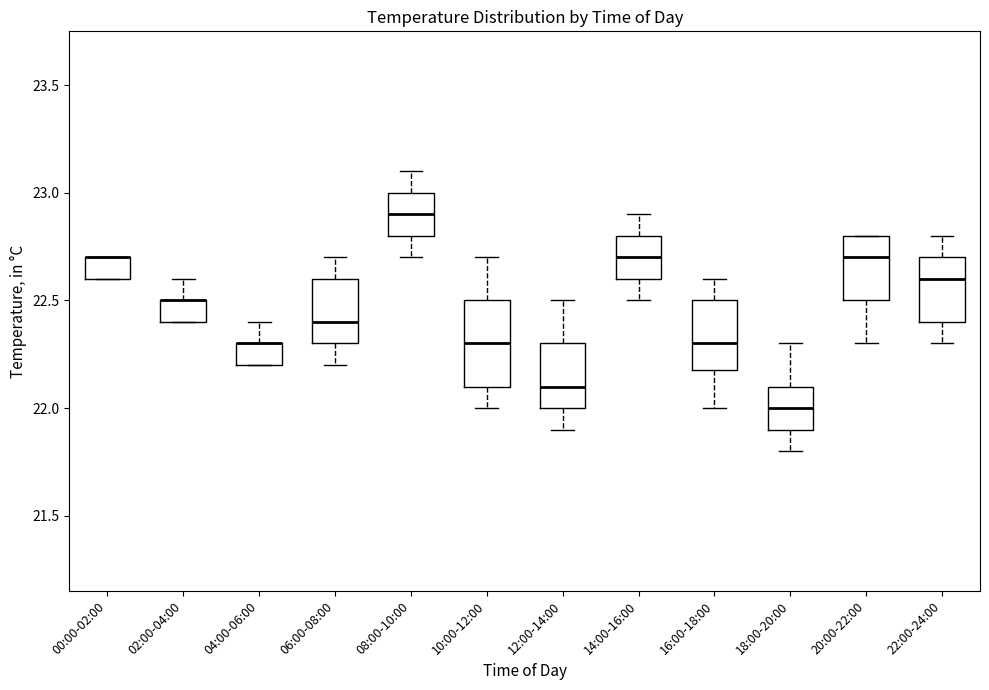

Reading left to right, read every box against the y-axis: the position of its median line, the range the box covers, and the ends of its whiskers. The values are not printed on the chart, so give them approximately, as read against the axis.

00:00-02:00: median 22.7 (drawn on the box's upper edge), box 22.6 to 22.7, whiskers 22.6 to 22.7
02:00-04:00: median 22.5 (drawn on the box's upper edge), box 22.4 to 22.5, whiskers 22.4 to 22.6
04:00-06:00: median 22.3 (drawn on the box's upper edge), box 22.2 to 22.3, whiskers 22.2 to 22.4
06:00-08:00: median 22.4, box 22.3 to 22.6, whiskers 22.2 to 22.7
08:00-10:00: median 22.9, box 22.8 to 23.0, whiskers 22.7 to 23.1
10:00-12:00: median 22.3, box 22.1 to 22.5, whiskers 22.0 to 22.7
12:00-14:00: median 22.1, box 22.0 to 22.3, whiskers 21.9 to 22.5
14:00-16:00: median 22.7, box 22.6 to 22.8, whiskers 22.5 to 22.9
16:00-18:00: median 22.3, box 22.2 to 22.5, whiskers 22.0 to 22.6
18:00-20:00: median 22.0, box 21.9 to 22.1, whiskers 21.8 to 22.3
20:00-22:00: median 22.7, box 22.5 to 22.8, whiskers 22.3 to 22.8
22:00-24:00: median 22.6, box 22.4 to 22.7, whiskers 22.3 to 22.8